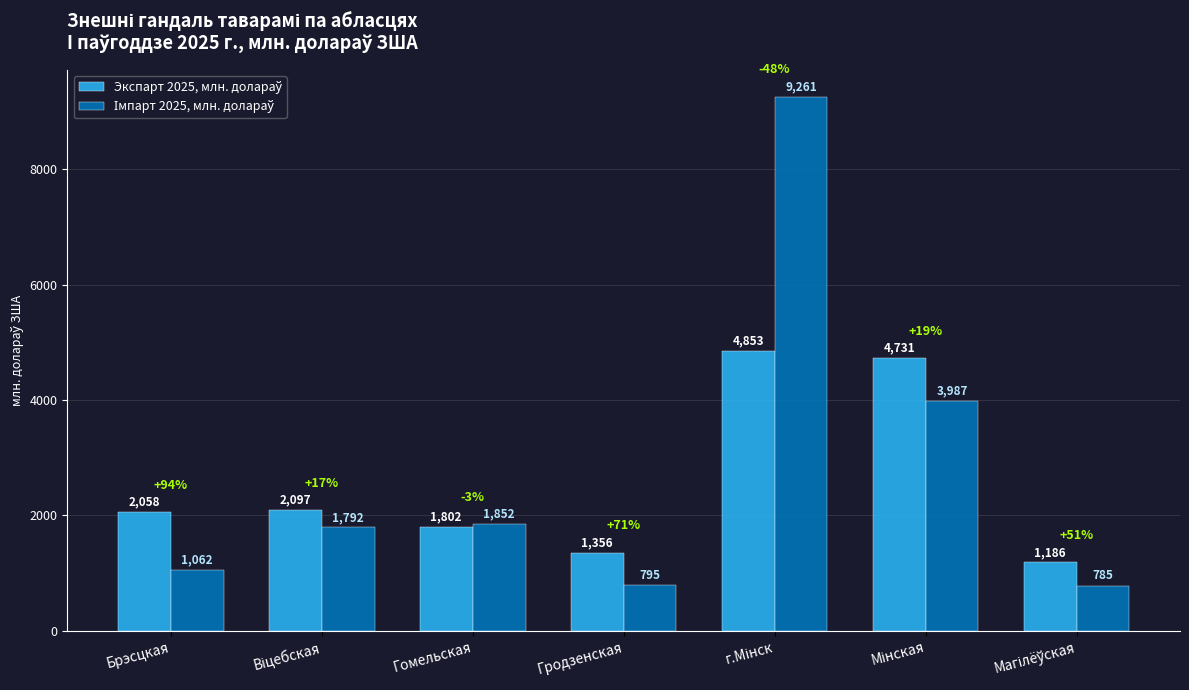

At how many categories does at least one series exceed 1549?

5